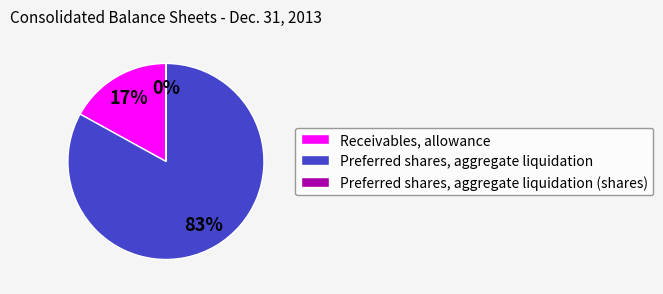

Which slice is the largest?

Preferred shares, aggregate liquidation